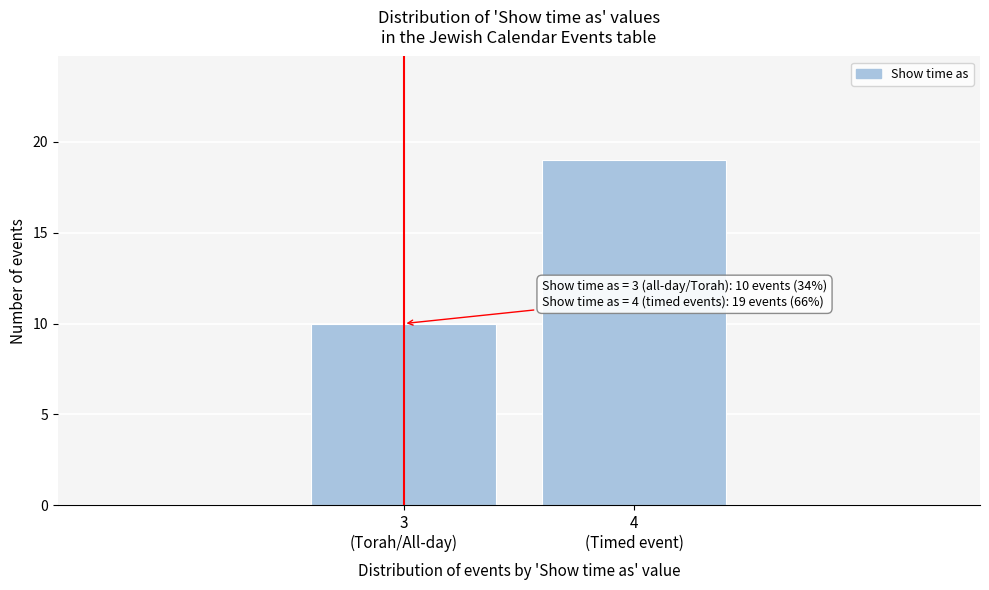

Reading right to left, list all the values displayed in this chart.

19	10